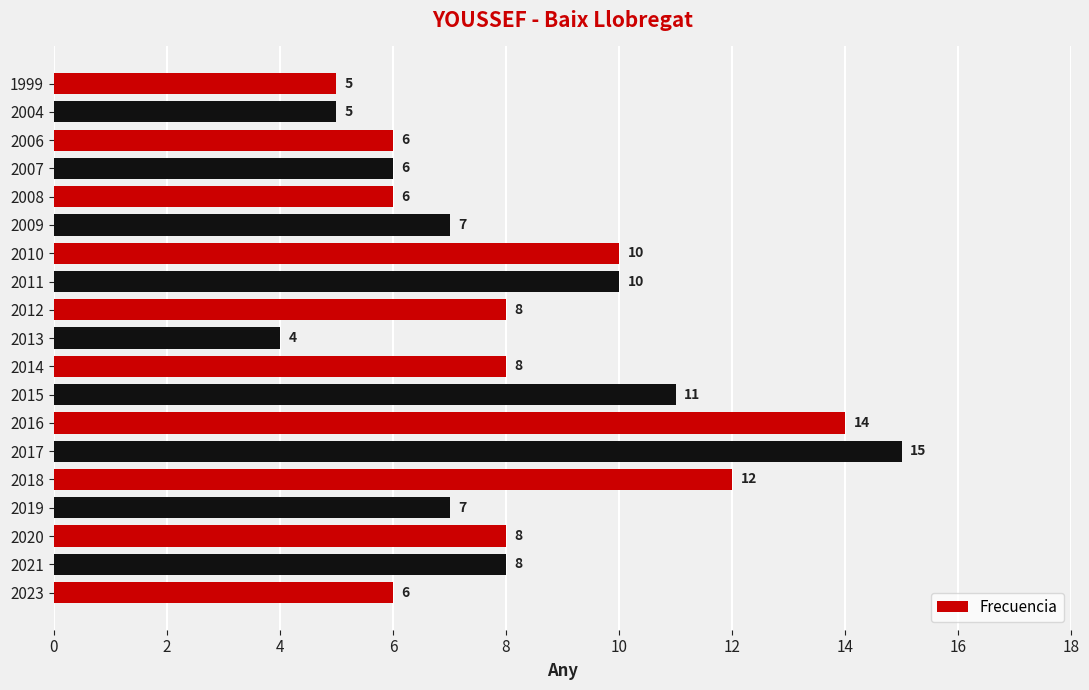

True or false: the data shows 8 at 2018.

False